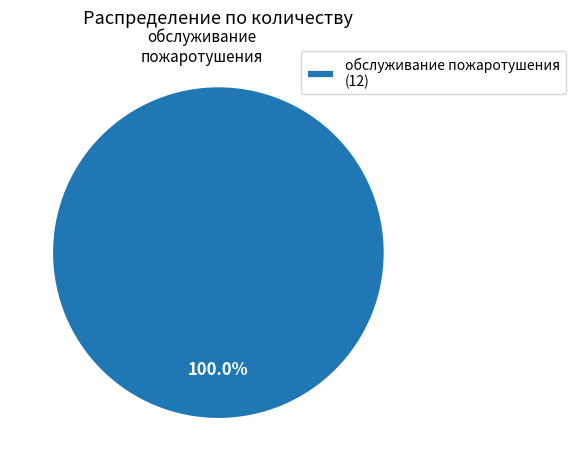

Rank the categories by value from highest to lowest.

обслуживание пожаротушения (12)